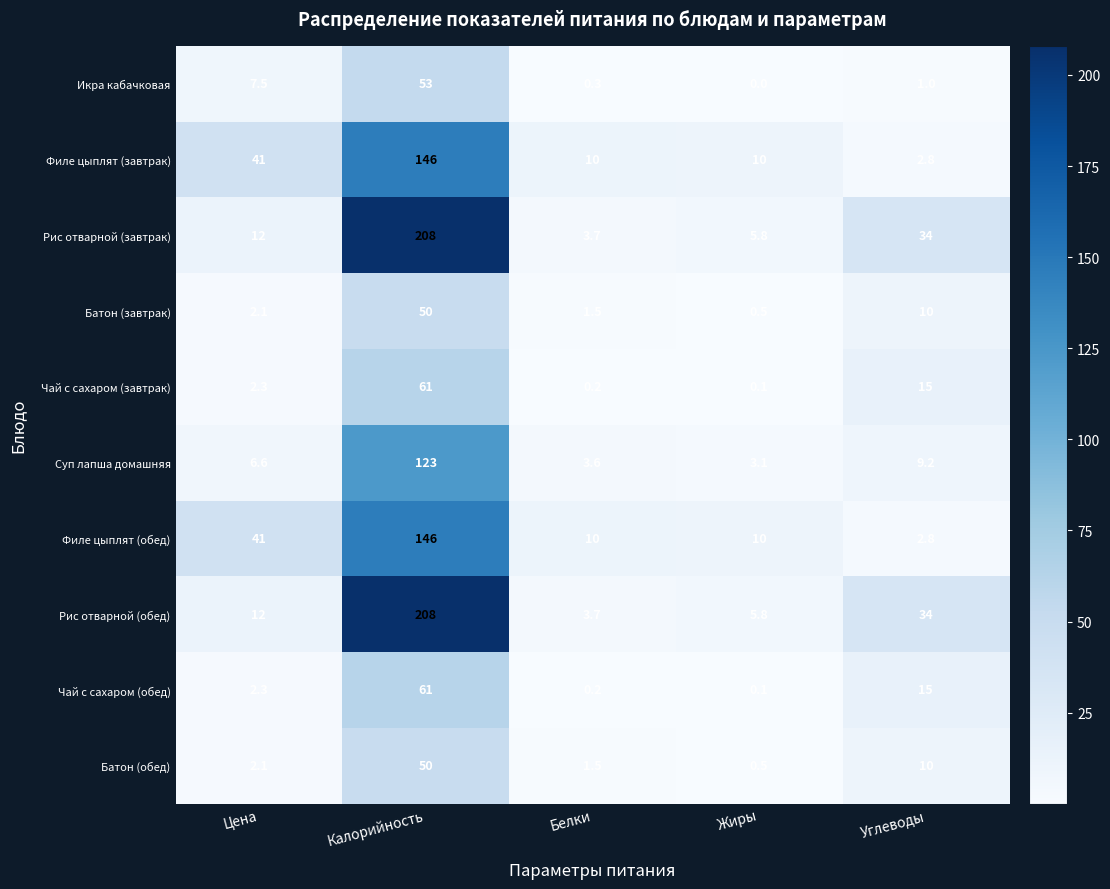

What is the total value across all series at Калорийность?

1106.0